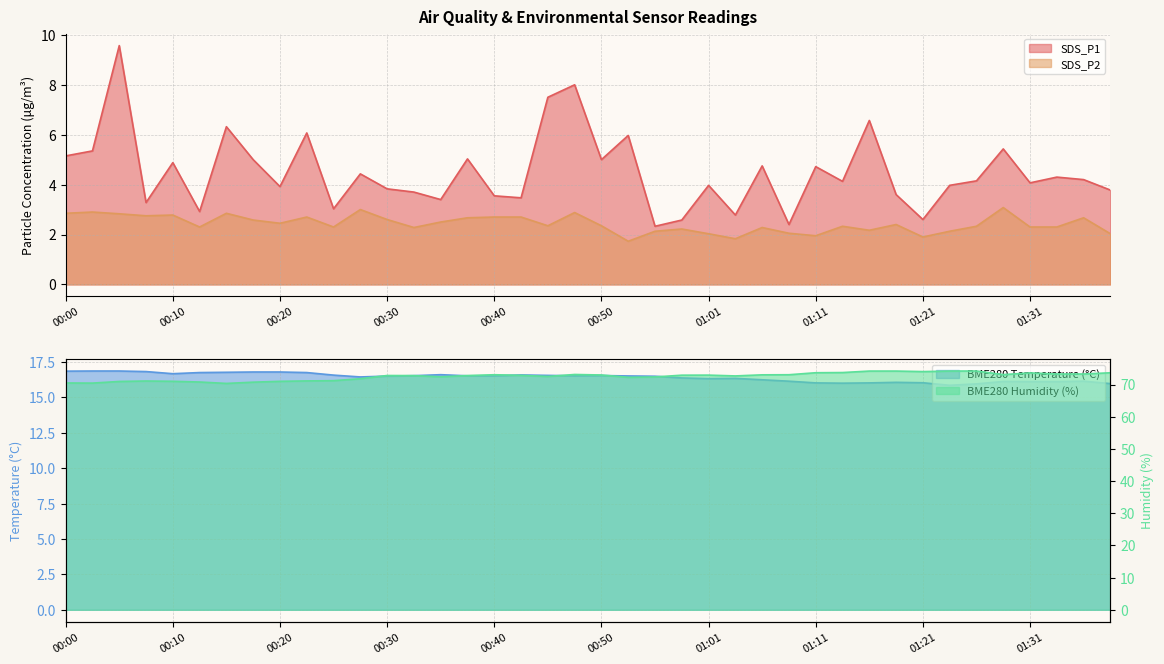

How many data points in SDS_P1 are less than 4?

18